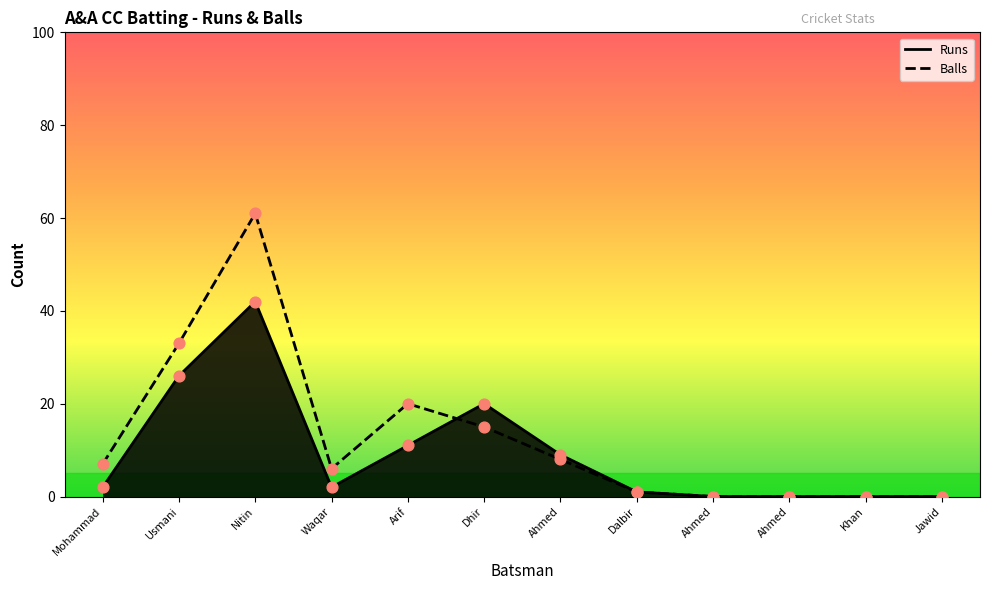

Is the value of Runs at Ahmed greater than the value of Balls at Dalbir?

Yes